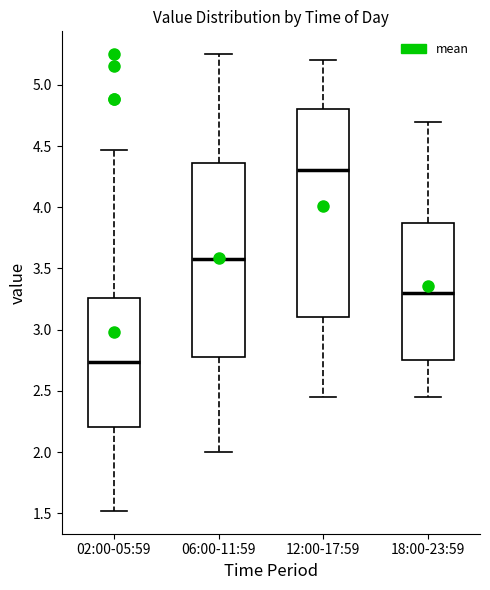

Comparing the boxes themselves (not the whiskers), which one is the tallest?

12:00-17:59